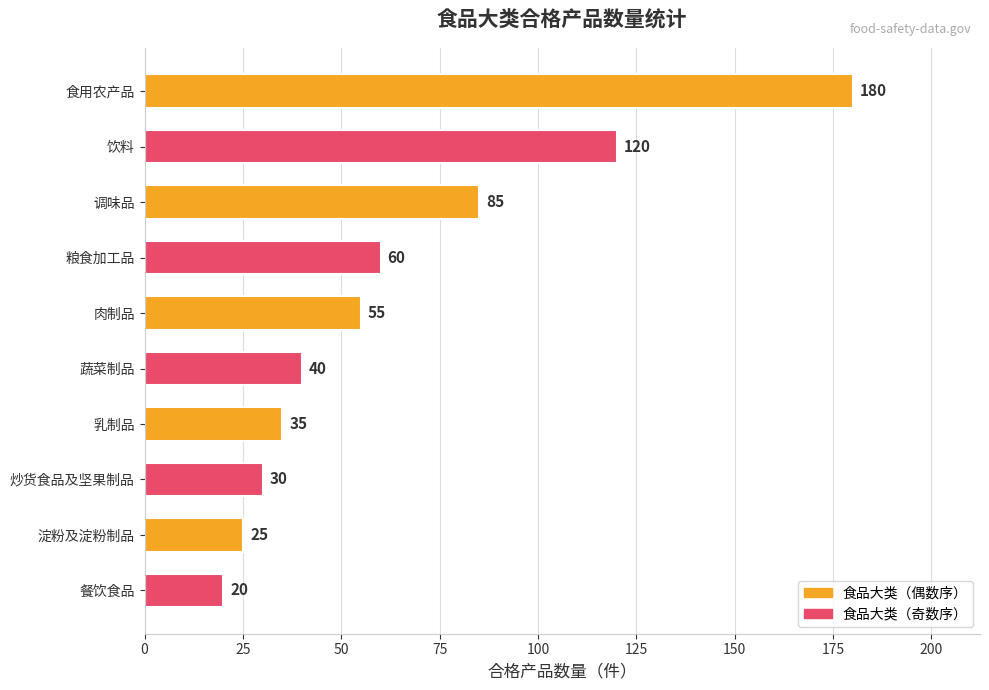

Count the number of categories in the chart.

10